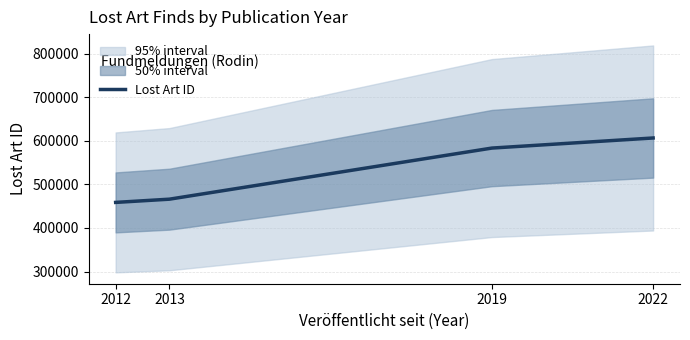

What is the approximate value at 2013?

465903